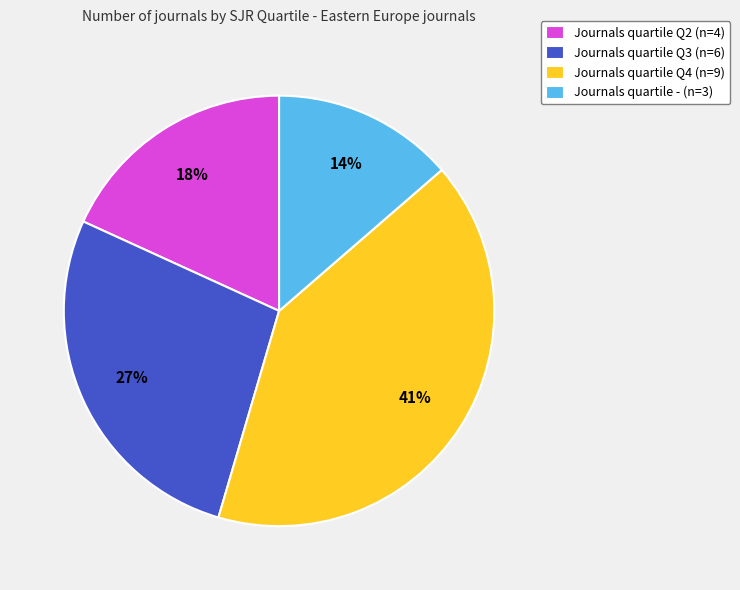

Is there any slice that represents more than half of the pie?

No